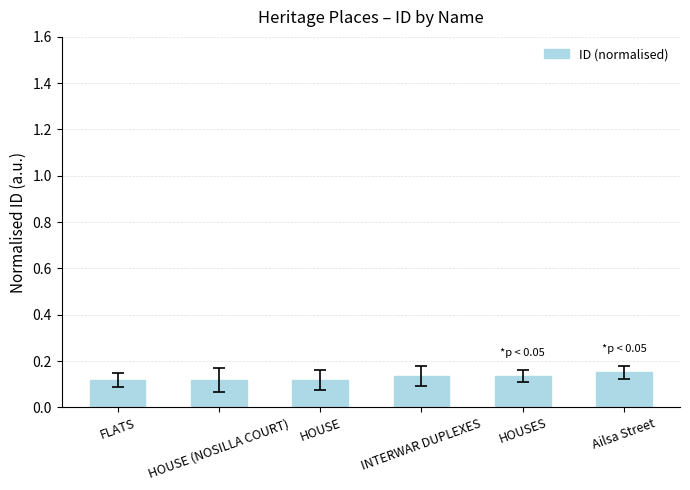

The chart shows a value of 0.0 at HOUSE. True or false?

False